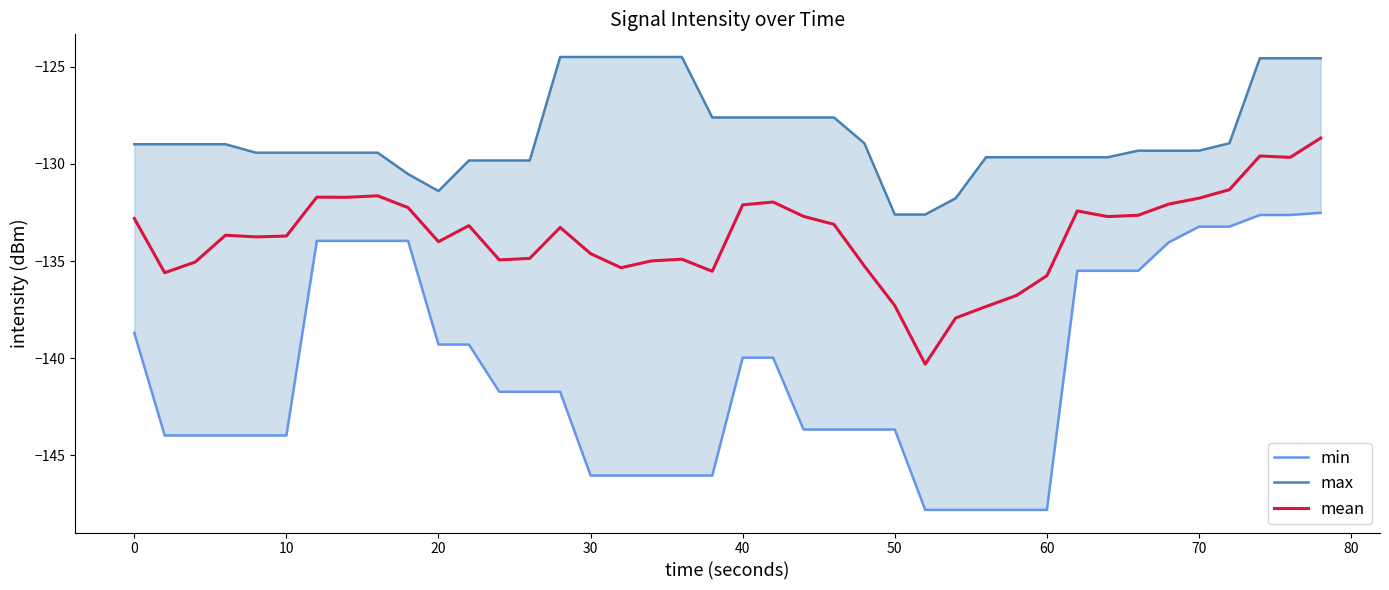

What is the minimum value for mean?

-140.3